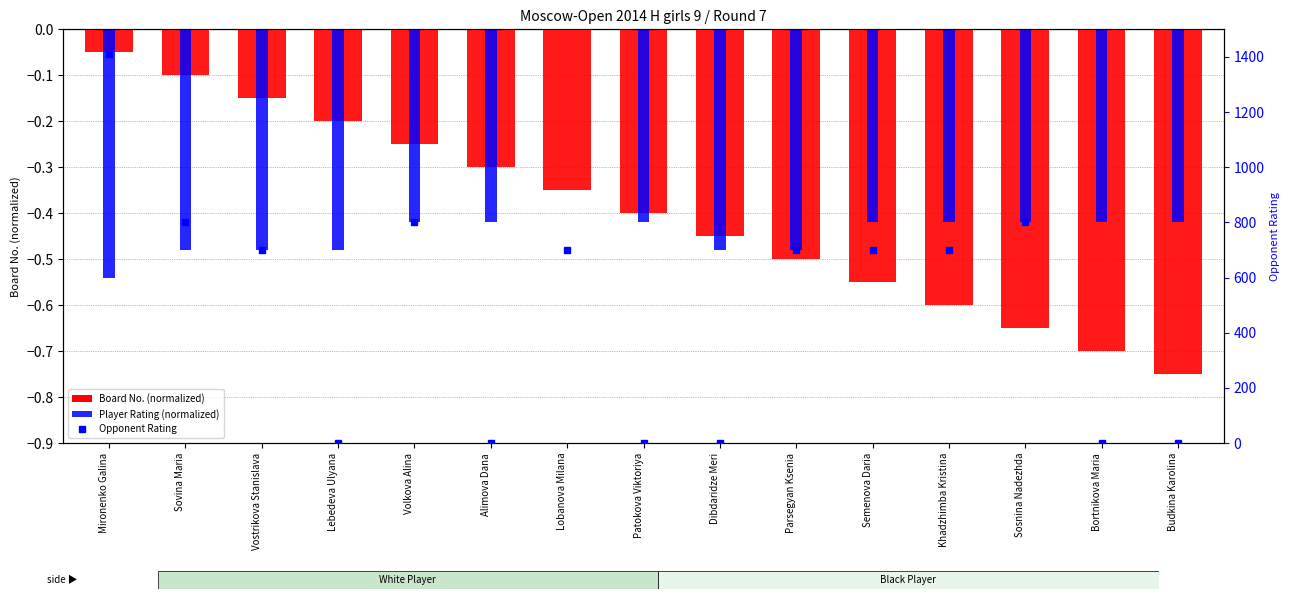

True or false: Player Rating has a value of -0.6 at Alimova Dana.

False